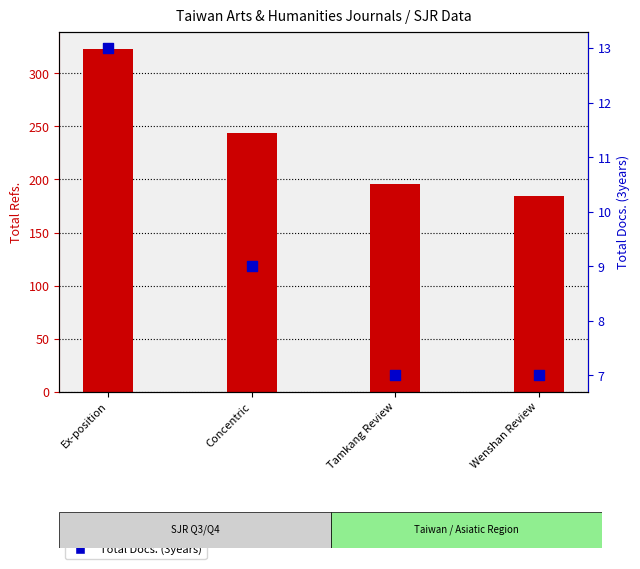

Is the value of Total Docs. (3years) at Tamkang Review greater than the value of Total Refs. at Concentric?

No